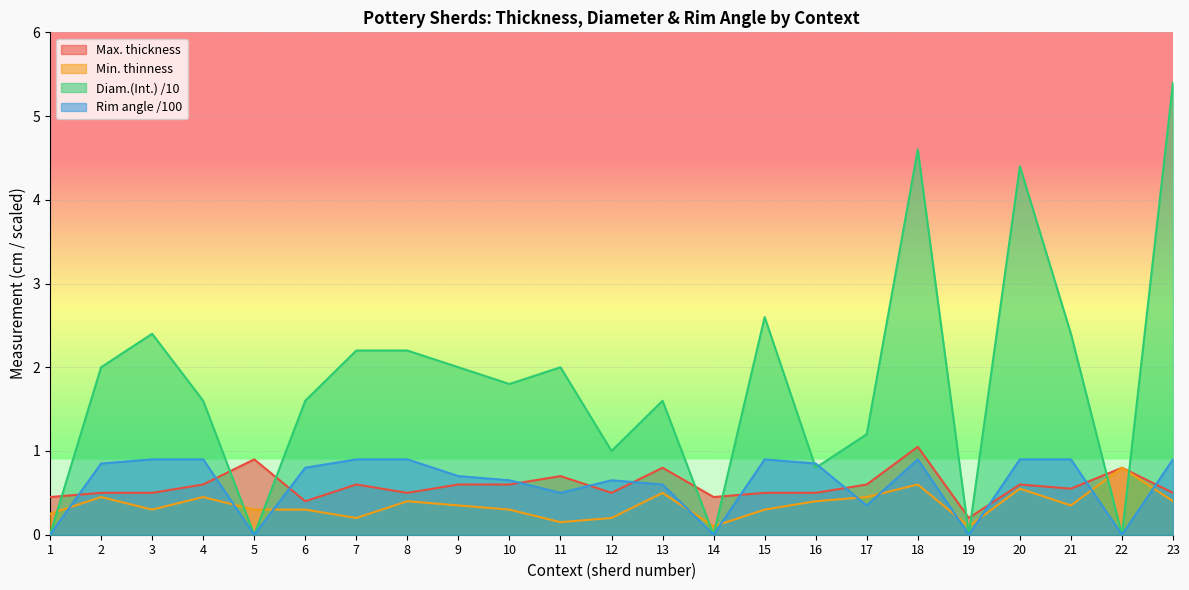

Rank the categories by Min. thinness value from lowest to highest.

14, 19, 11, 7, 12, 1, 3, 5, 6, 10, 15, 9, 21, 8, 16, 23, 2, 4, 17, 13, 20, 18, 22